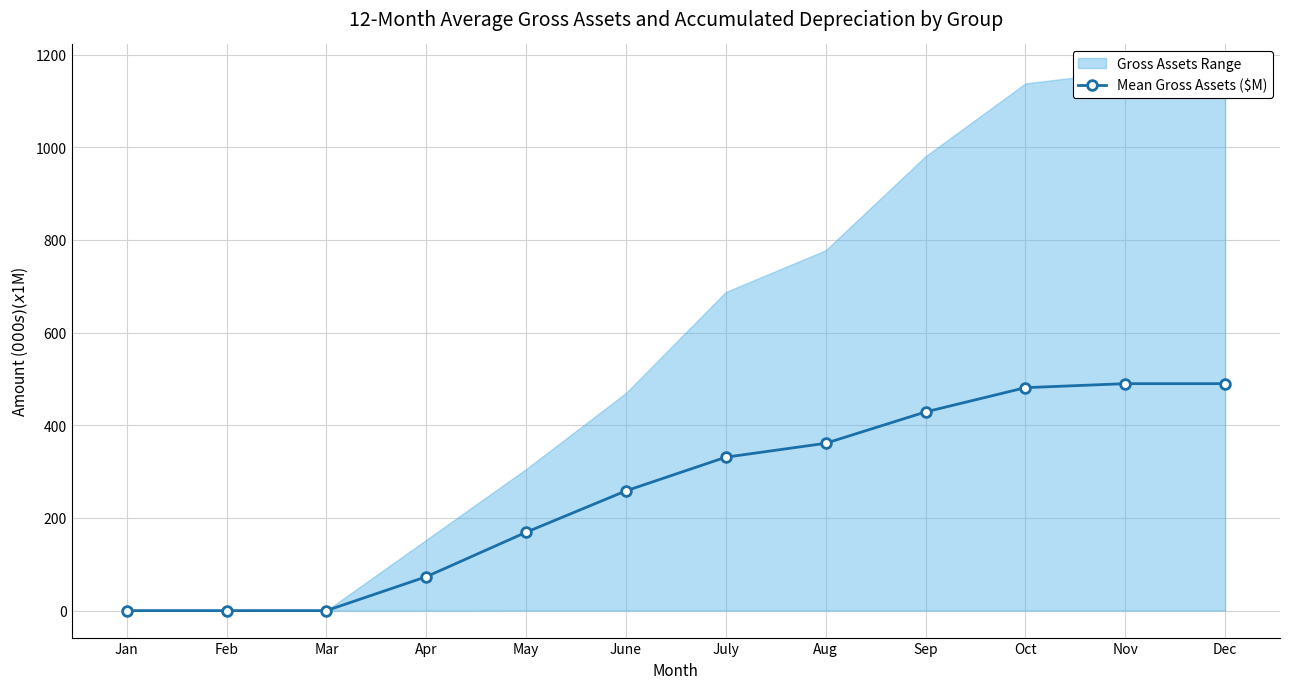

Where does the data first go above 331?

July